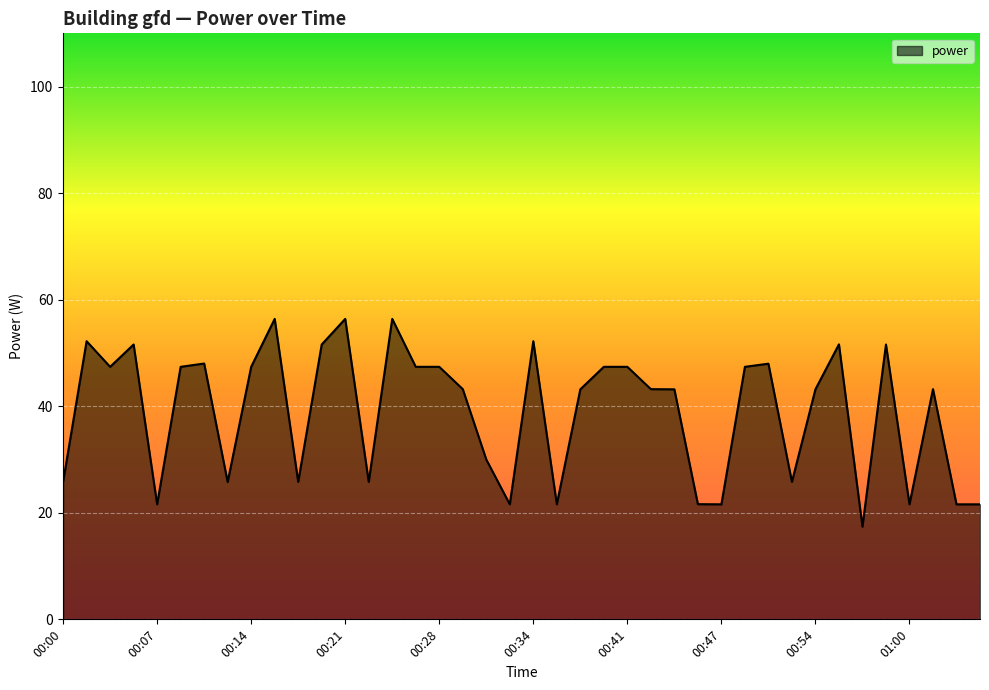

How many lines are shown in the chart?

1